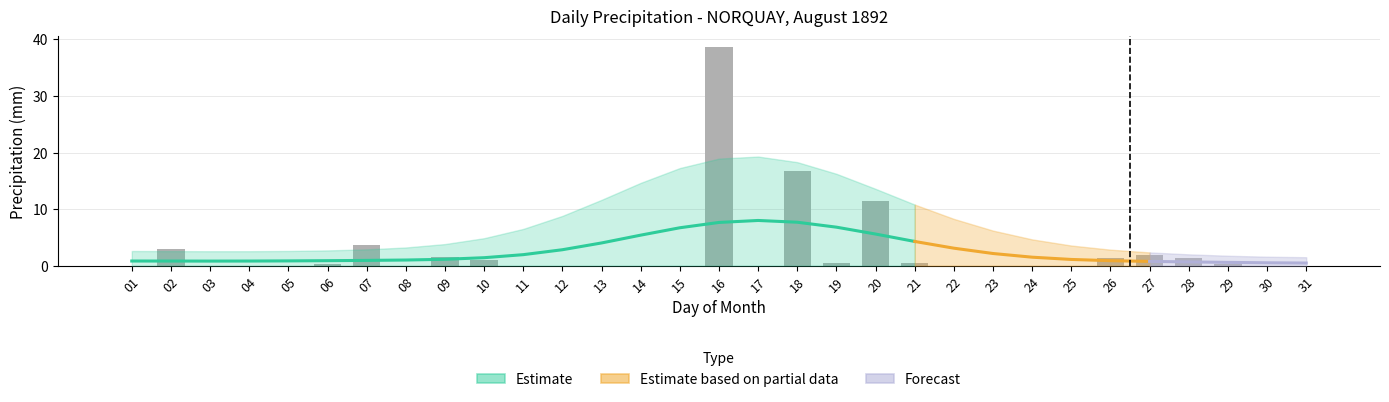

How many data points does each series have?

31